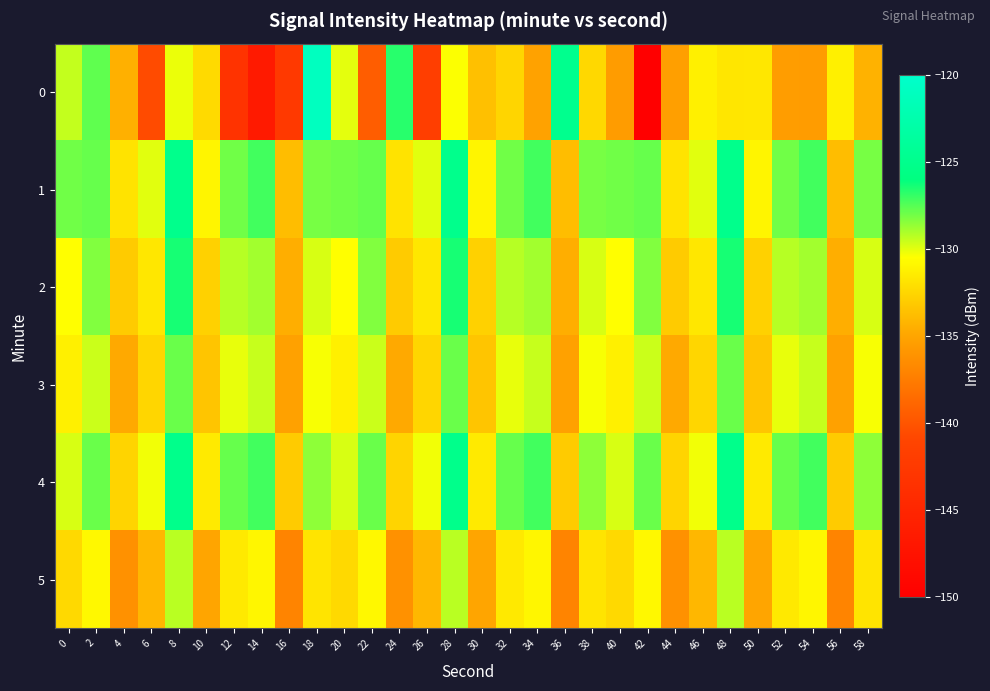

Which label corresponds to the smallest value in the chart?

42